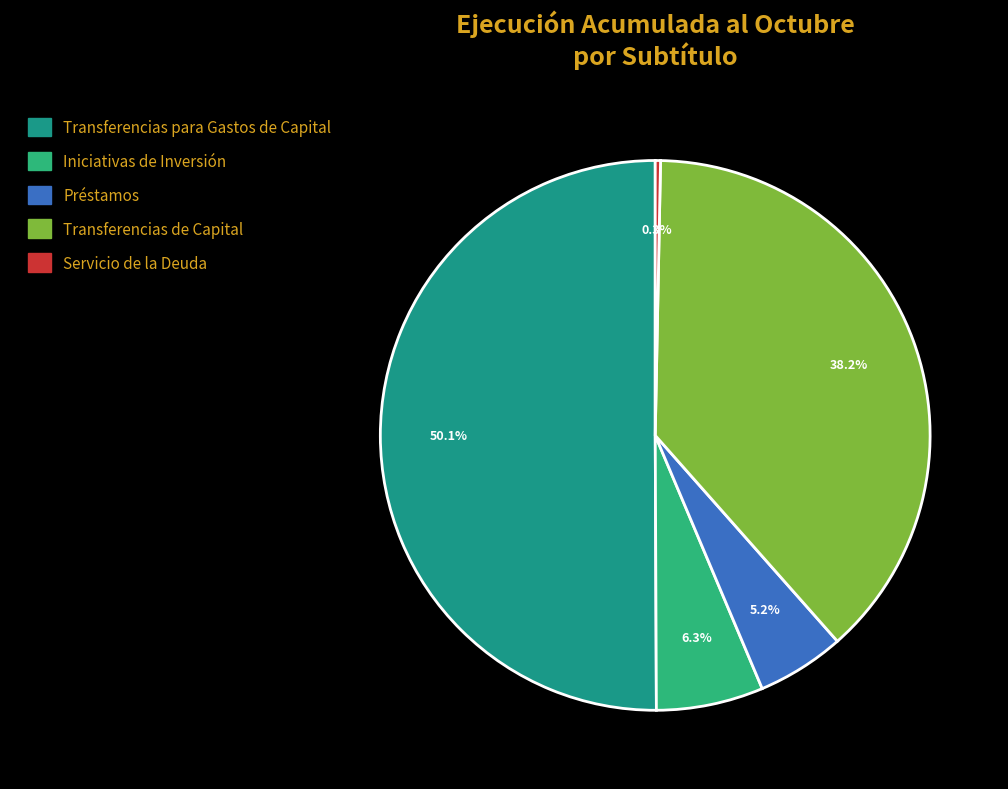

To the nearest percent, what portion does Transferencias para Gastos de Capital represent?

50%